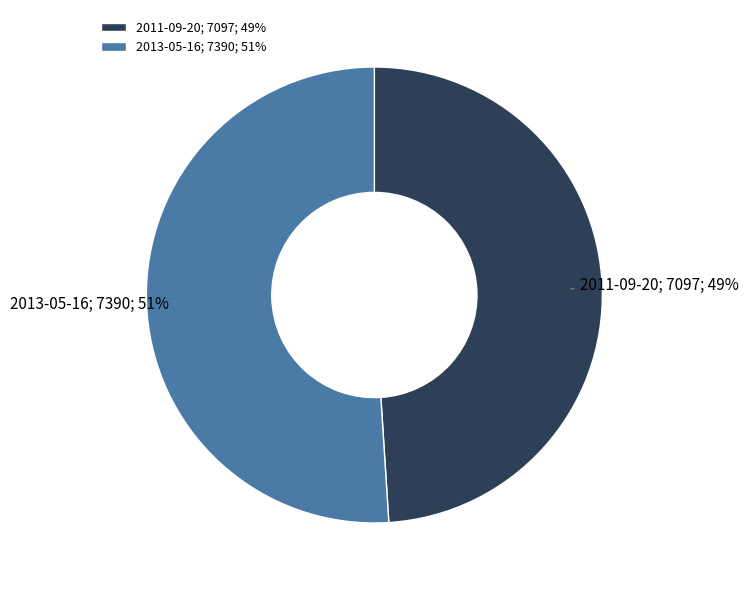

To the nearest percent, what is the combined percentage of 2013-05-16 and 2011-09-20?

100%